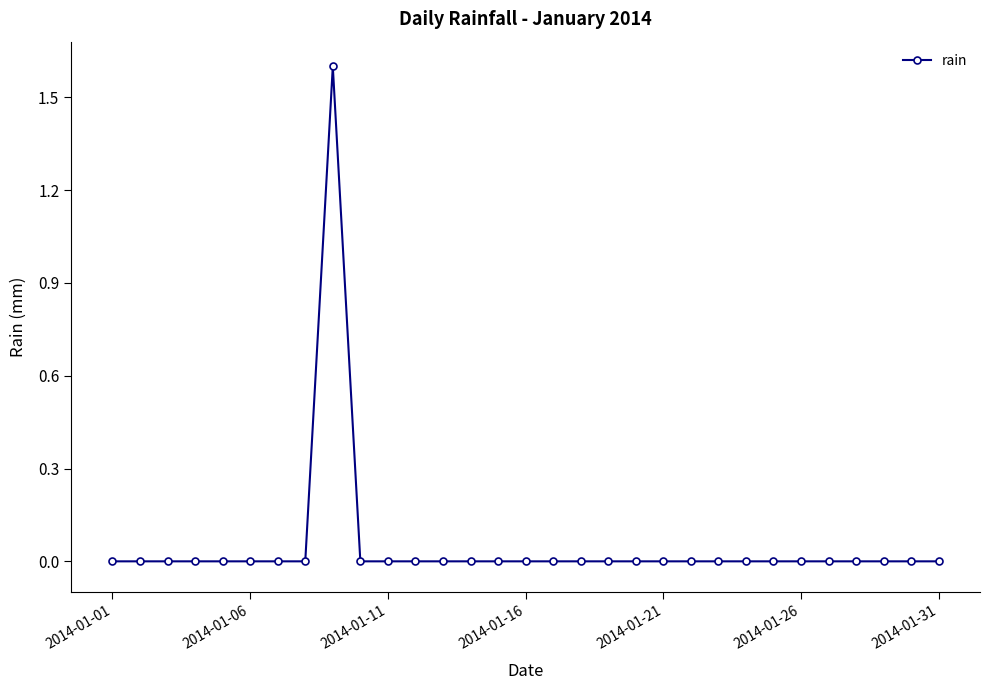

Is this an area chart (filled region under the line)?

No